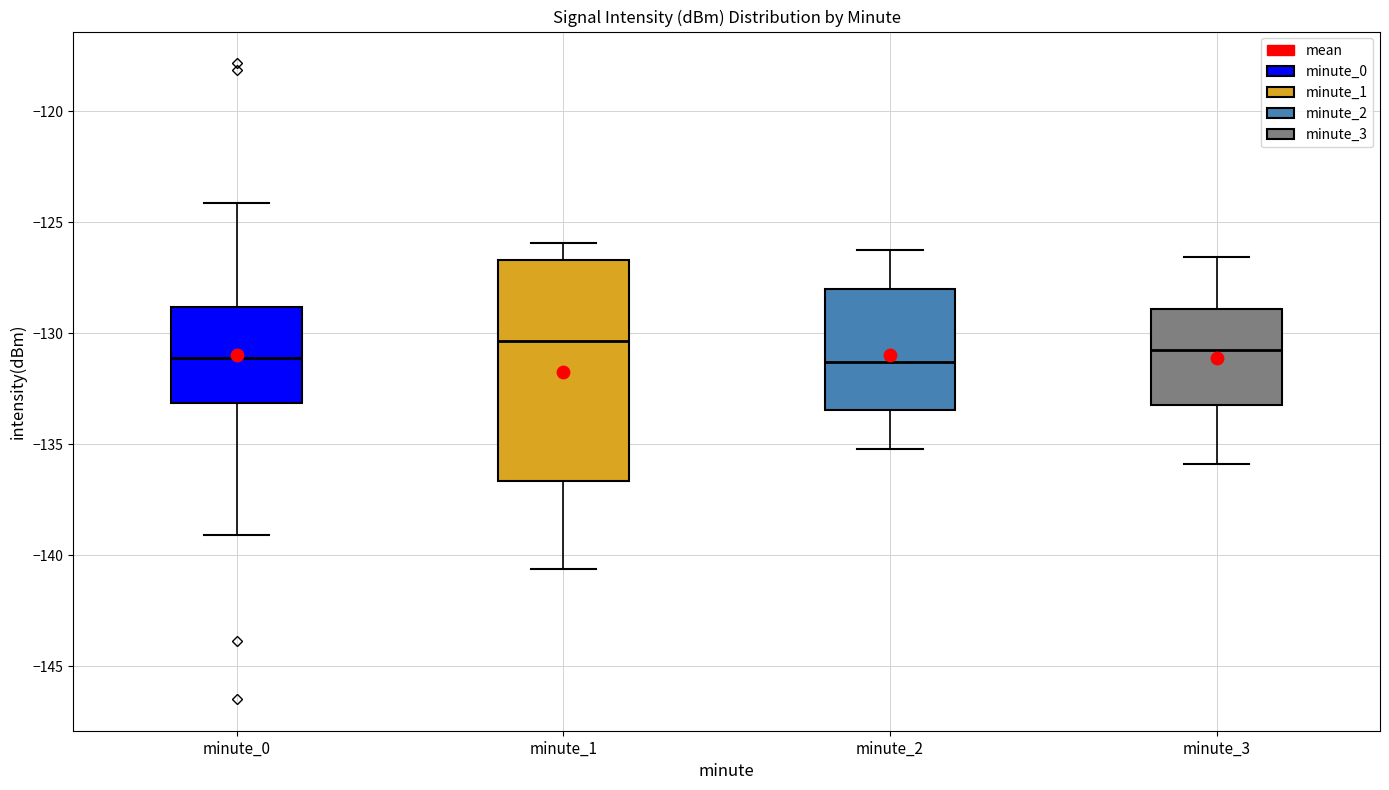

Reading left to right, transcribe this box plot: for each box, give where its median line is, the range the box spans, and where its two whiskers end, as read against the y-axis. The values are not printed on the chart, so give them approximately, as read against the axis.

minute_0: median -131.0, box -133.0 to -129.0, whiskers -139.0 to -124.0
minute_1: median -130.5, box -136.5 to -126.5, whiskers -140.5 to -126.0
minute_2: median -131.5, box -133.5 to -128.0, whiskers -135.0 to -126.0
minute_3: median -130.5, box -133.0 to -129.0, whiskers -136.0 to -126.5